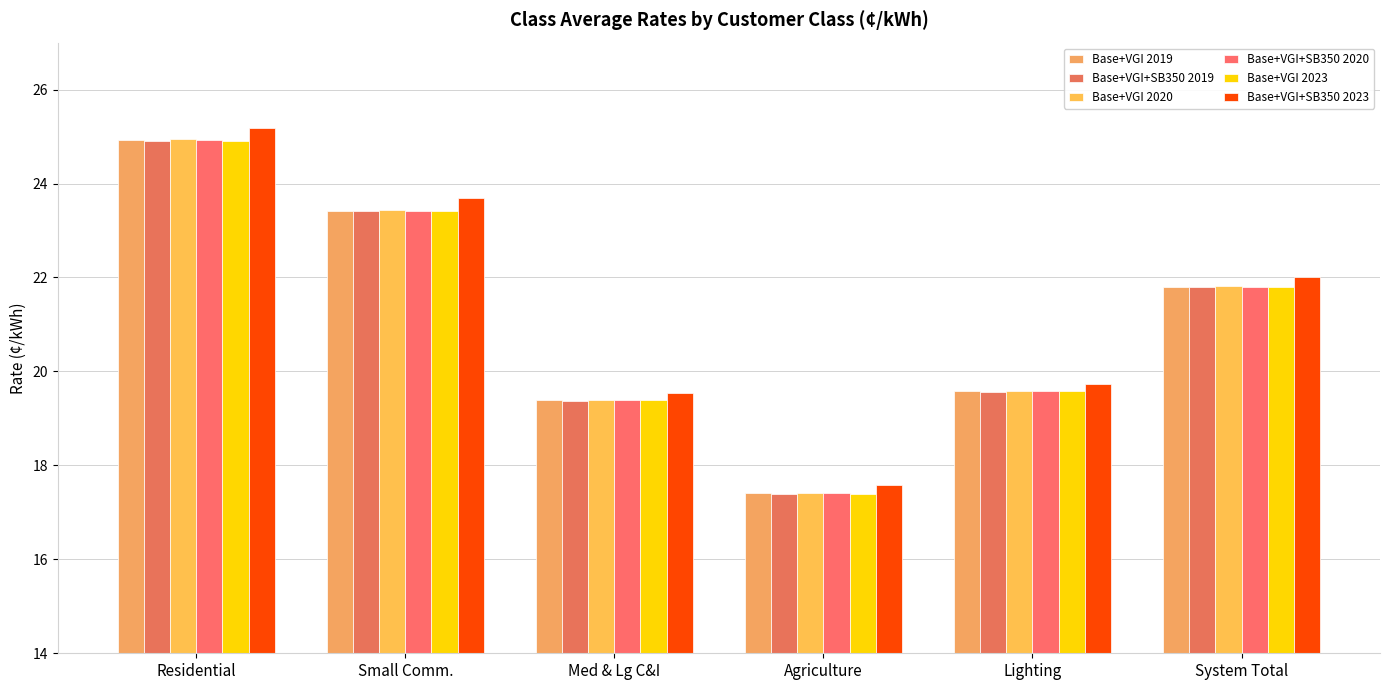

Rank the series by their maximum value, from highest to lowest.

Base+VGI+SB350 2023, Base+VGI 2020, Base+VGI 2019, Base+VGI+SB350 2020, Base+VGI 2023, Base+VGI+SB350 2019